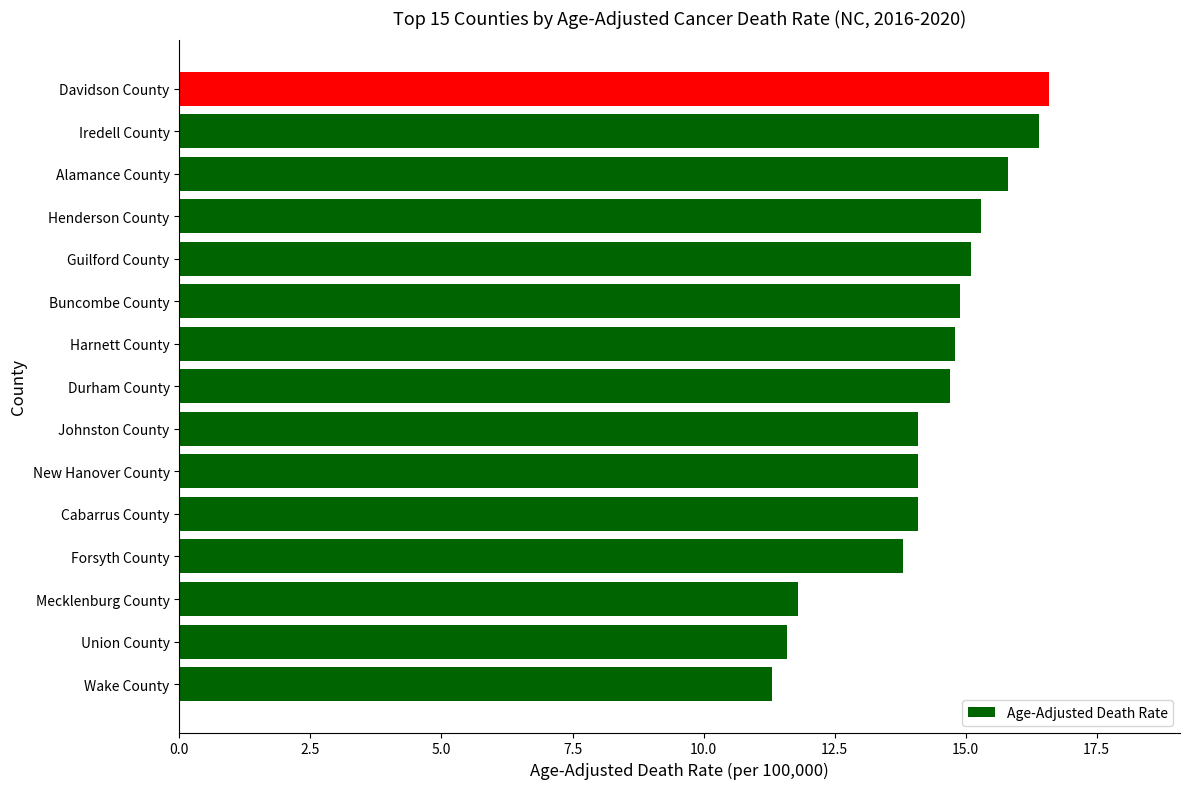

At which label is the value closest to 13?

Forsyth County